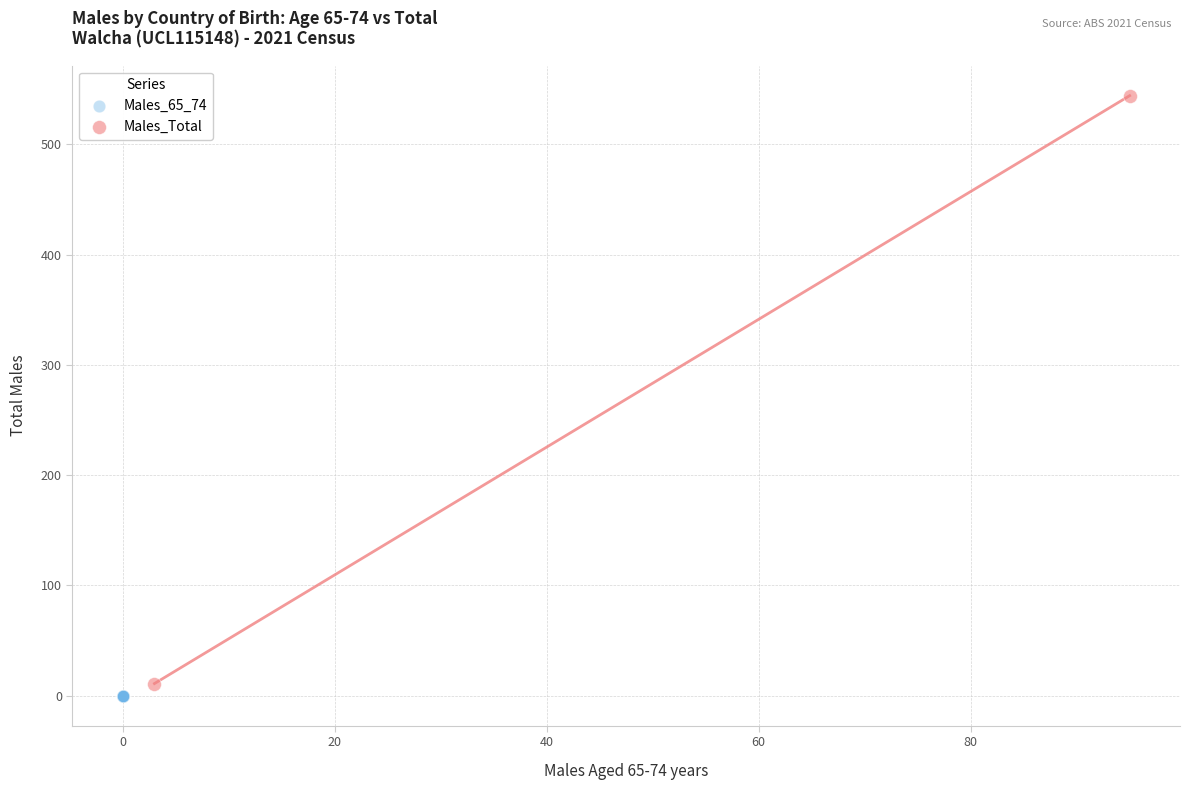

What are all the series names shown in the legend?

Males_65_74, Males_Total